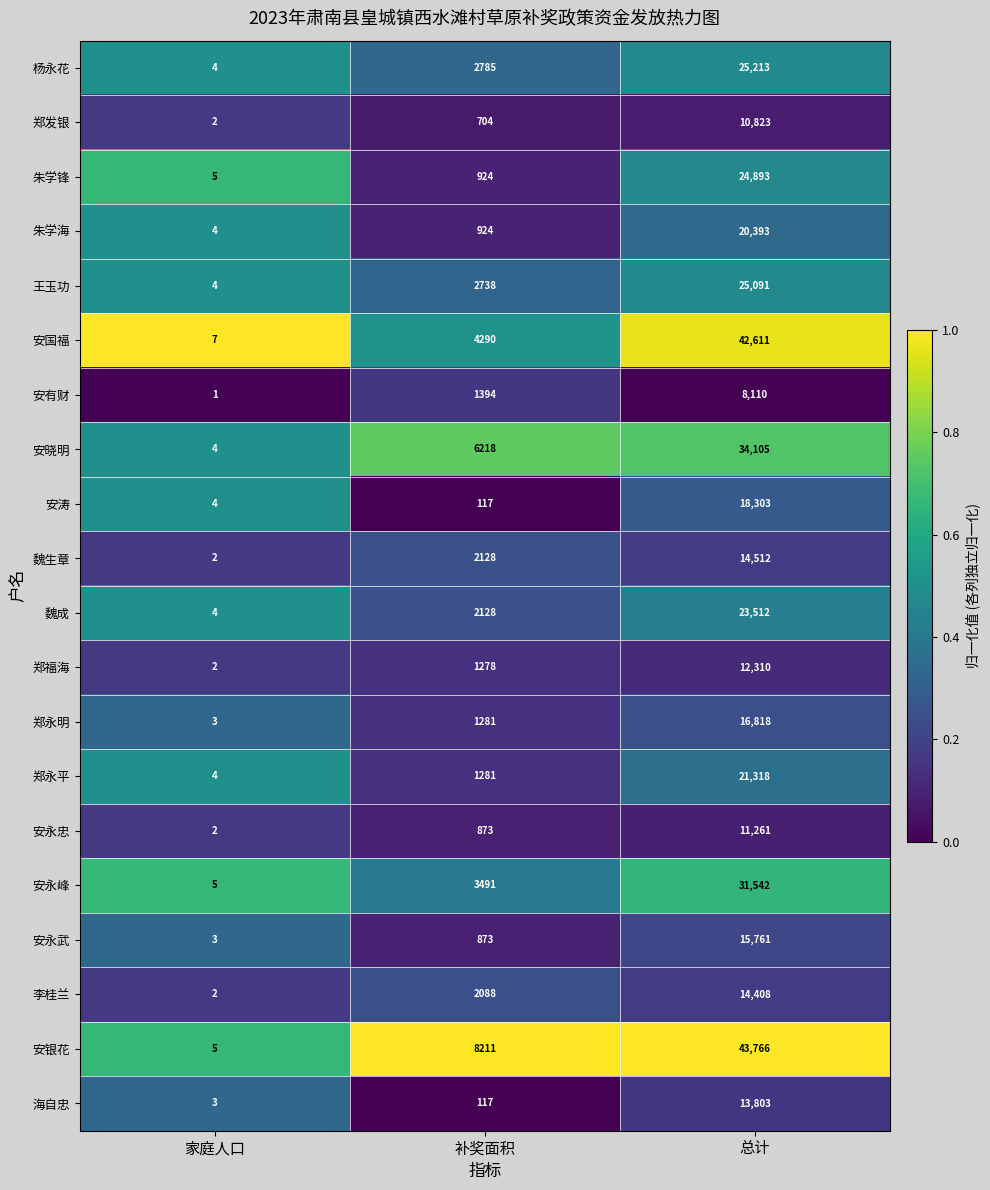

What is the difference between the 朱学海 values at 总计 and 补奖面积?

19469